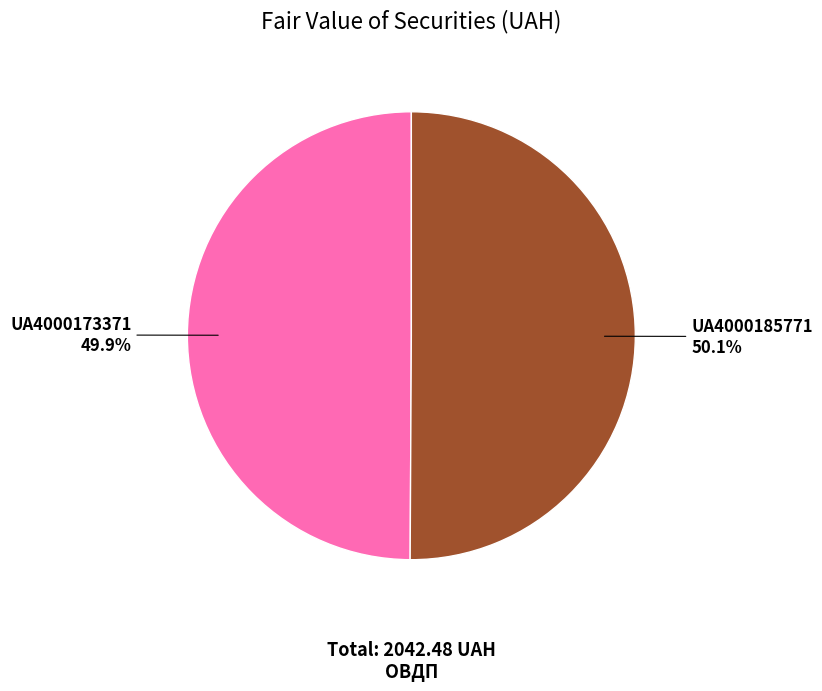

True or false: UA4000173371 accounts for 57% of the total.

False